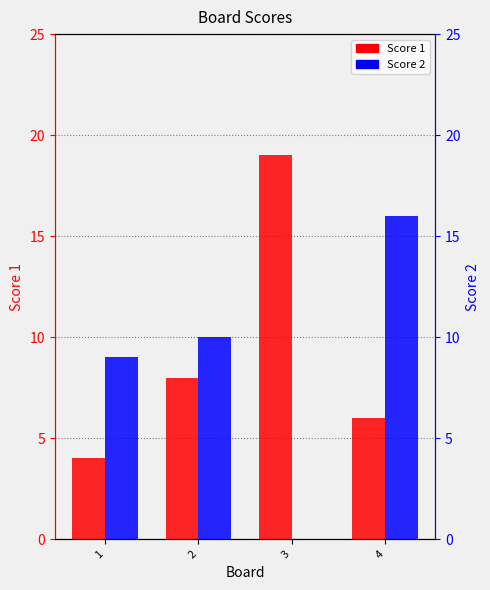

List the series in order of their peak value, highest first.

Score 1, Score 2